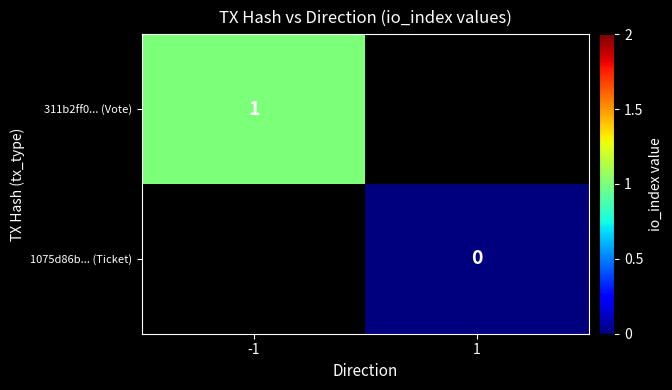

Is it true that 311b2ff0... (Vote) equals 1 at -1?

True